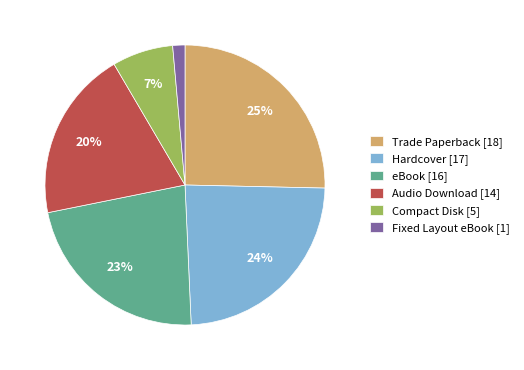

Between Compact Disk and Trade Paperback, which is larger?

Trade Paperback